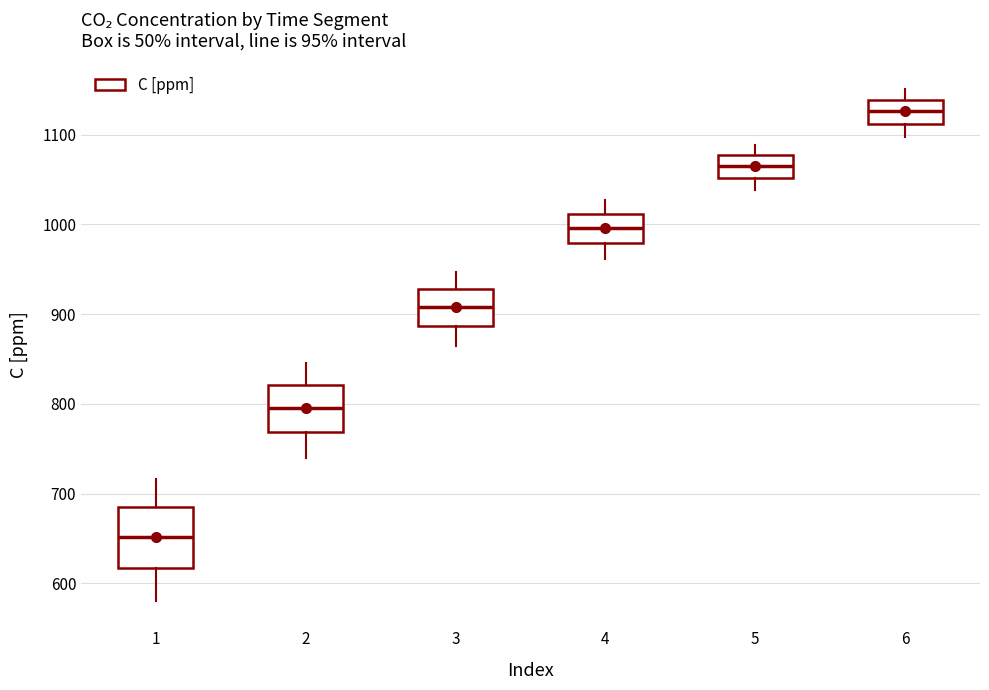

Reading left to right, transcribe this box plot: for each box, give where its median line is, the range the box spans, and where its two whiskers end, as read against the y-axis. The values are not printed on the chart, so give them approximately, as read against the axis.

1: median 650, box 620 to 680, whiskers 580 to 720
2: median 800, box 770 to 820, whiskers 740 to 850
3: median 910, box 890 to 930, whiskers 860 to 950
4: median 1000, box 980 to 1010, whiskers 960 to 1030
5: median 1060, box 1050 to 1080, whiskers 1040 to 1090
6: median 1130, box 1110 to 1140, whiskers 1100 to 1150